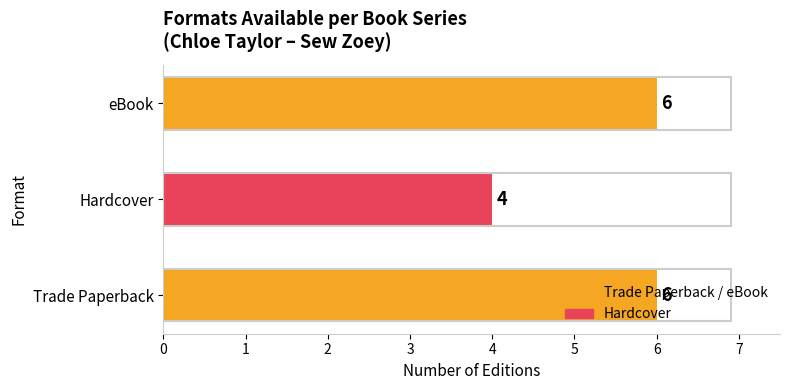

At which category does the chart reach its minimum across all series?

Hardcover